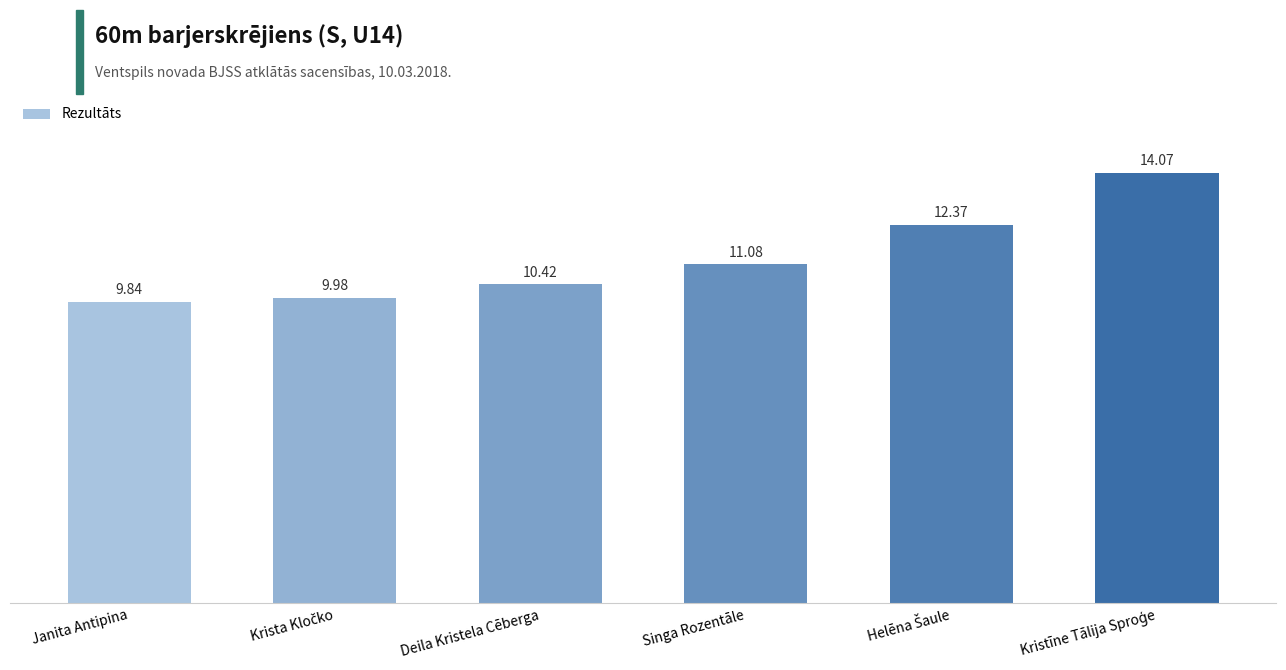

Which category has the lowest value across all series?

Janita Antipina